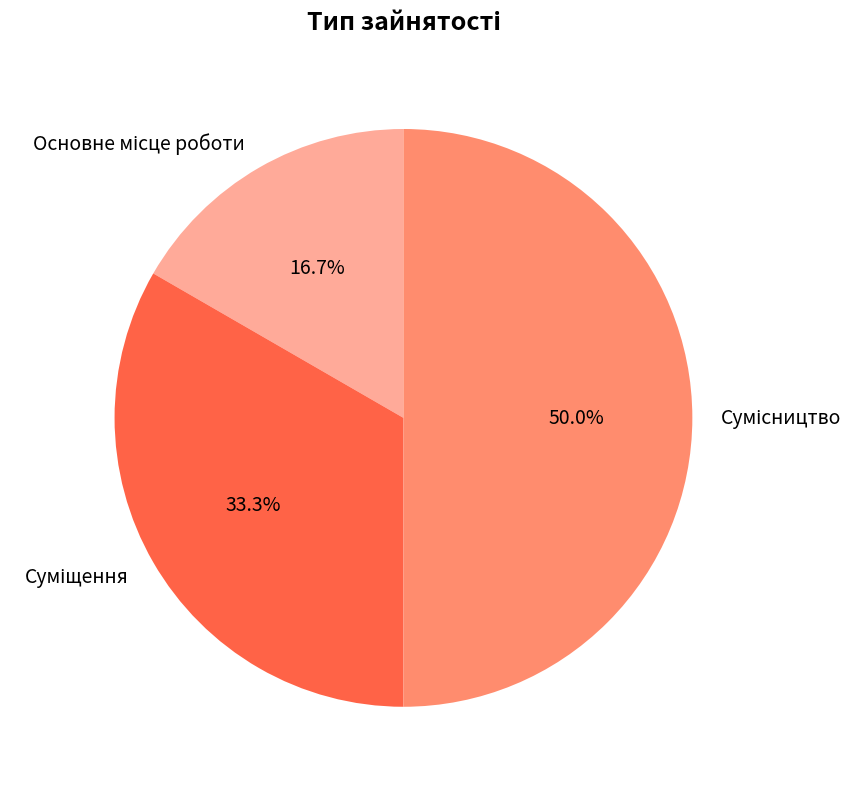

Rank the categories by value from lowest to highest.

Основне місце роботи, Суміщення, Сумісництво